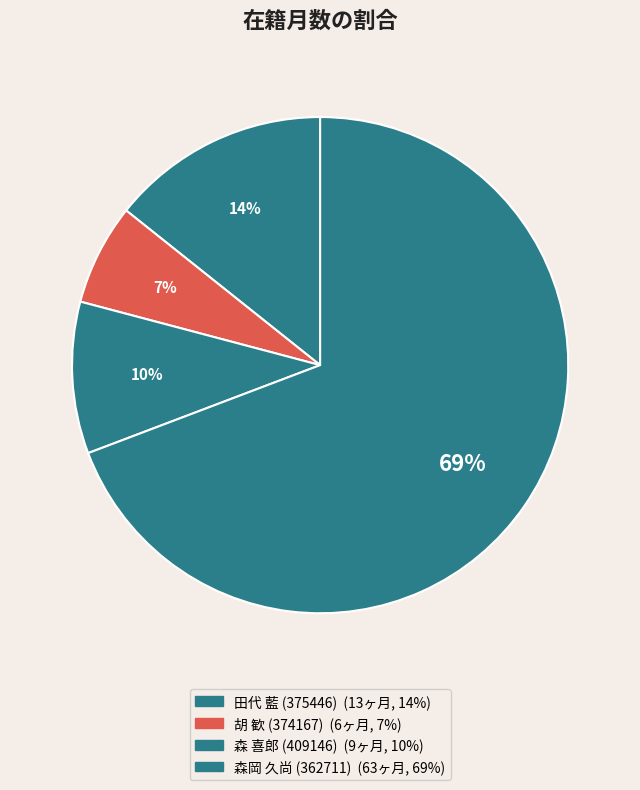

What is the smallest slice in the pie chart?

胡 歓 (374167)